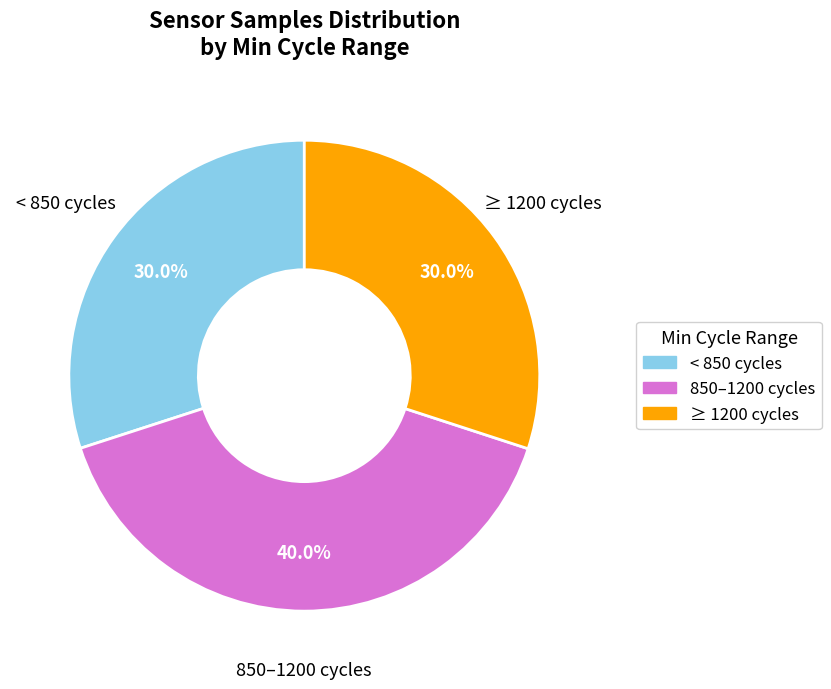

What percentage do ≥ 1200 cycles and 850–1200 cycles together represent?

70.0%